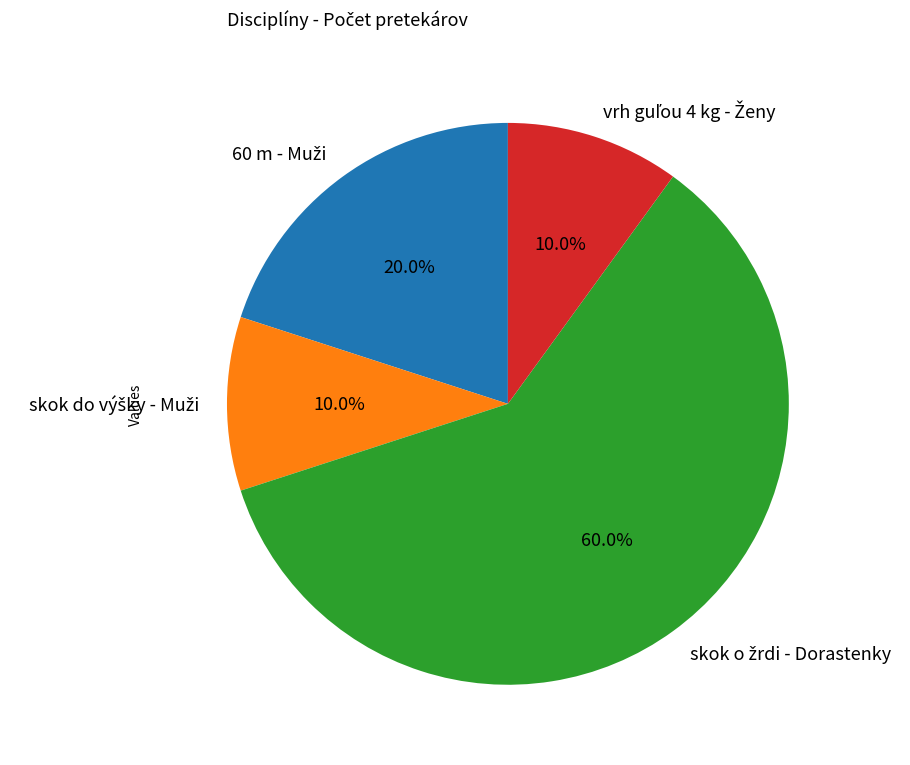

To the nearest percent, what portion does skok do výšky - Muži represent?

10%